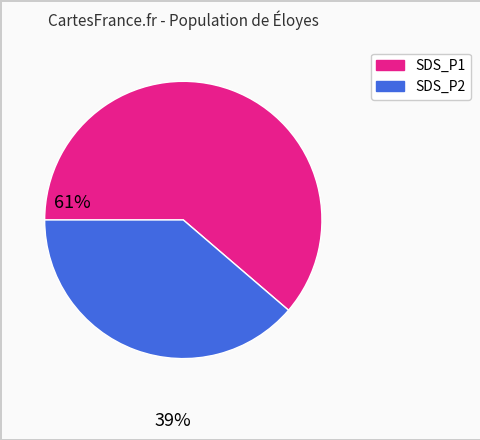

Which slice is the largest?

SDS_P1